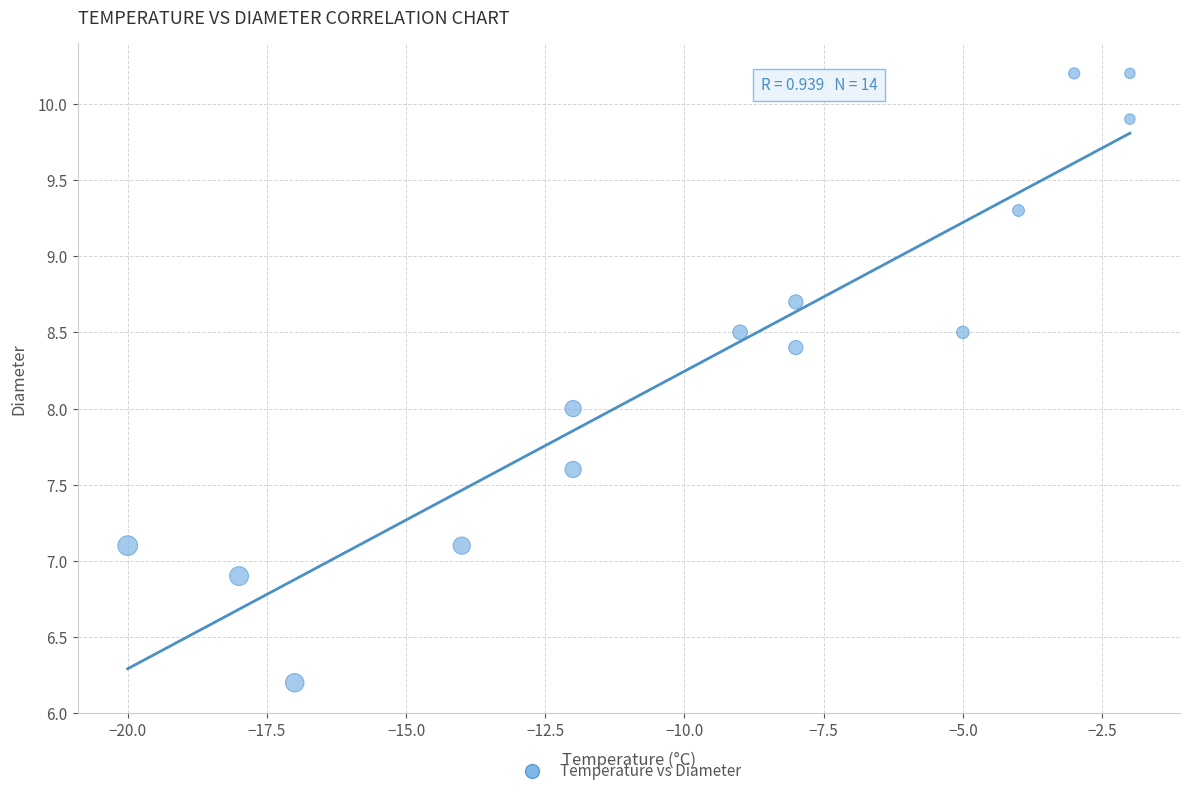

What is the range of X values (max minus min)?

18.0